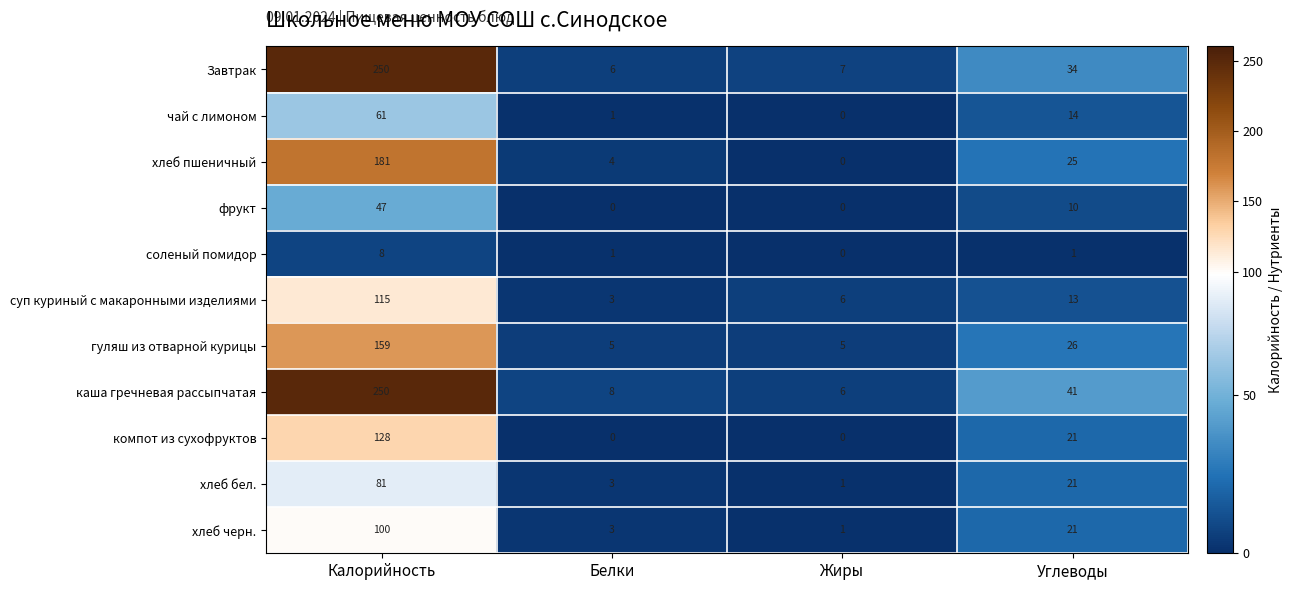

Which series has the largest total across all categories?

каша гречневая рассыпчатая